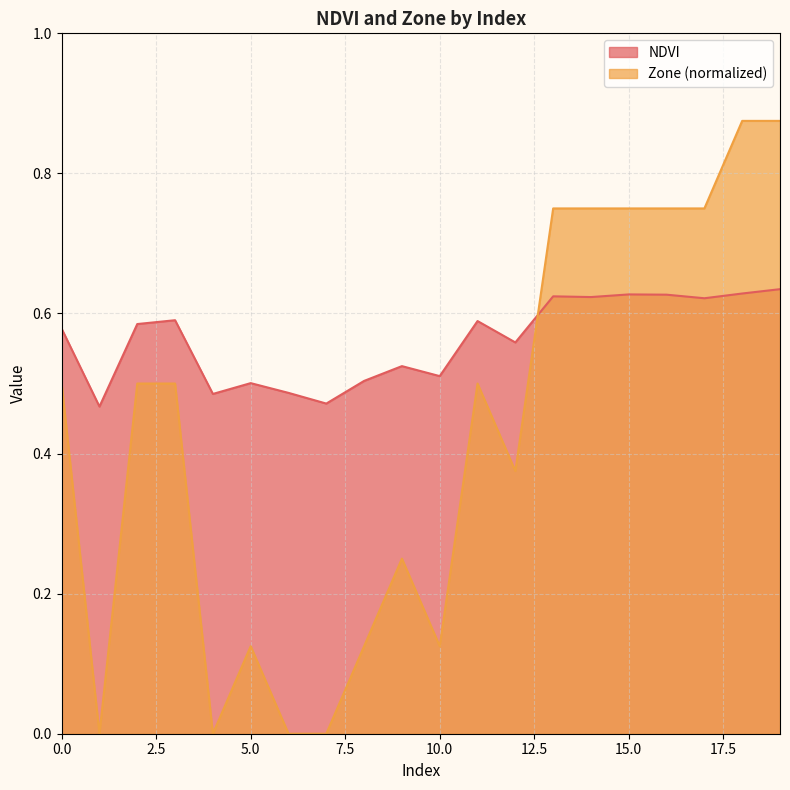

Is it true that Zone equals 0.5 at 0?

True